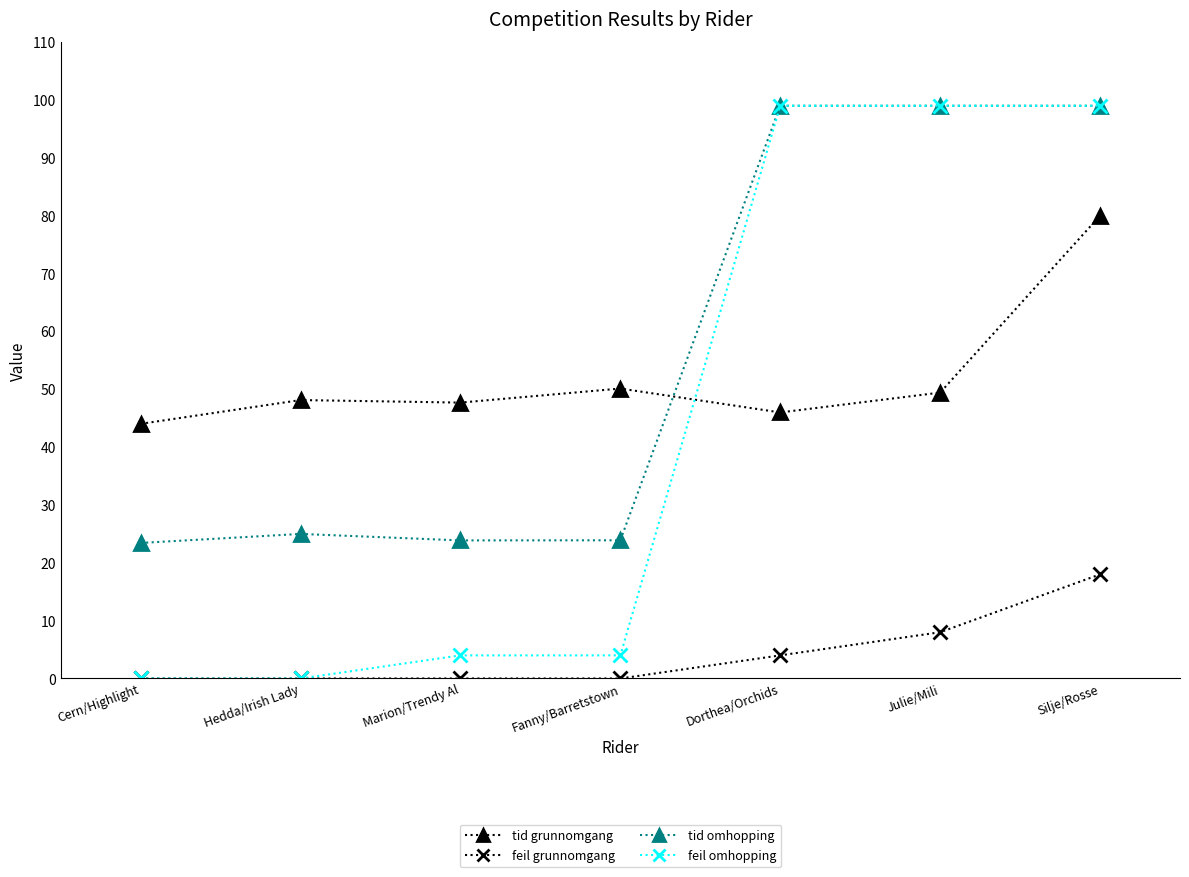

What value does the feil omhopping series have at Fanny/Barretstown?

4.0